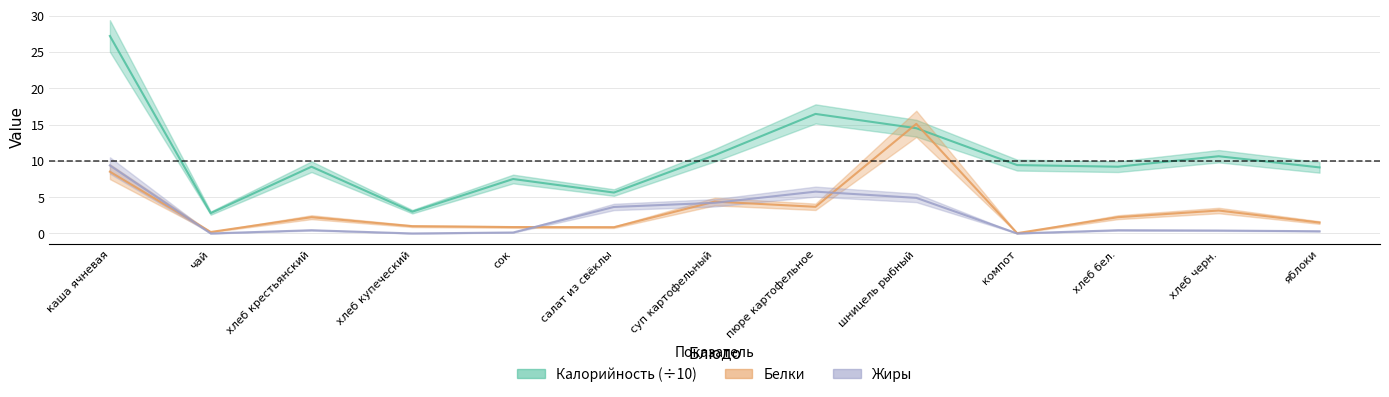

The value of Жиры at каша ячневая is 9.4. True or false?

True